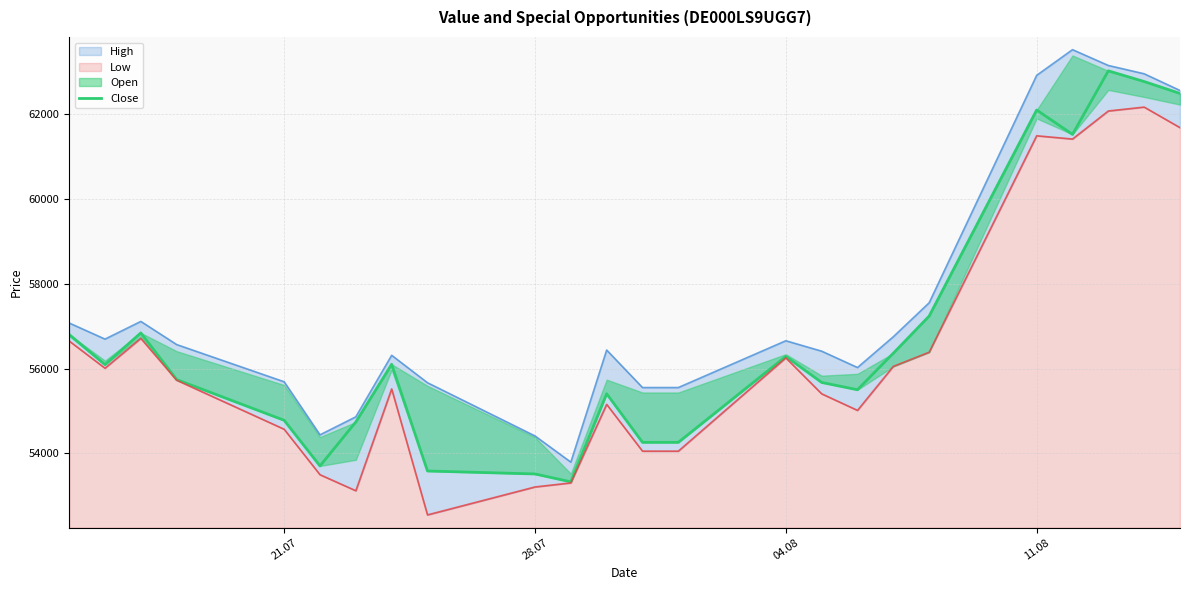

How many data points are less than 56091?

12